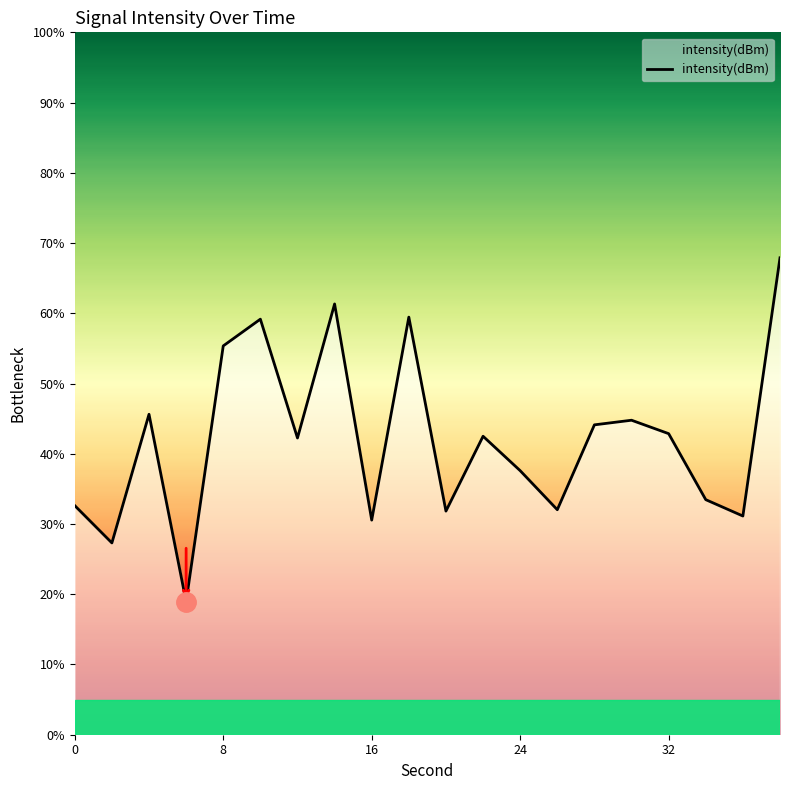

What is the maximum value shown in the chart?

67.9